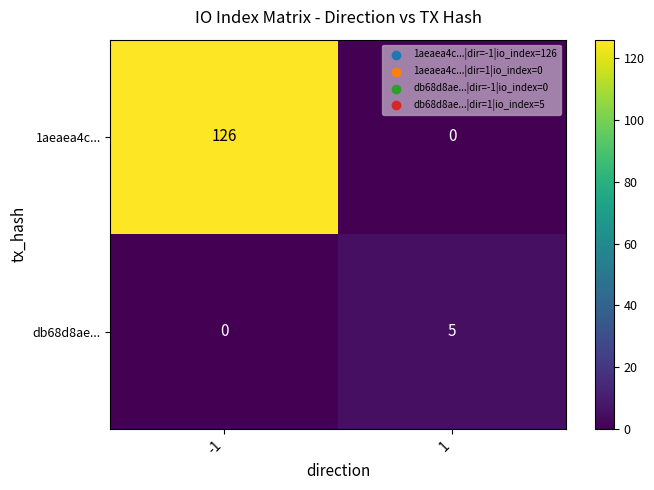

True or false: 1aeaea4c... has a value of 174 at -1.

False